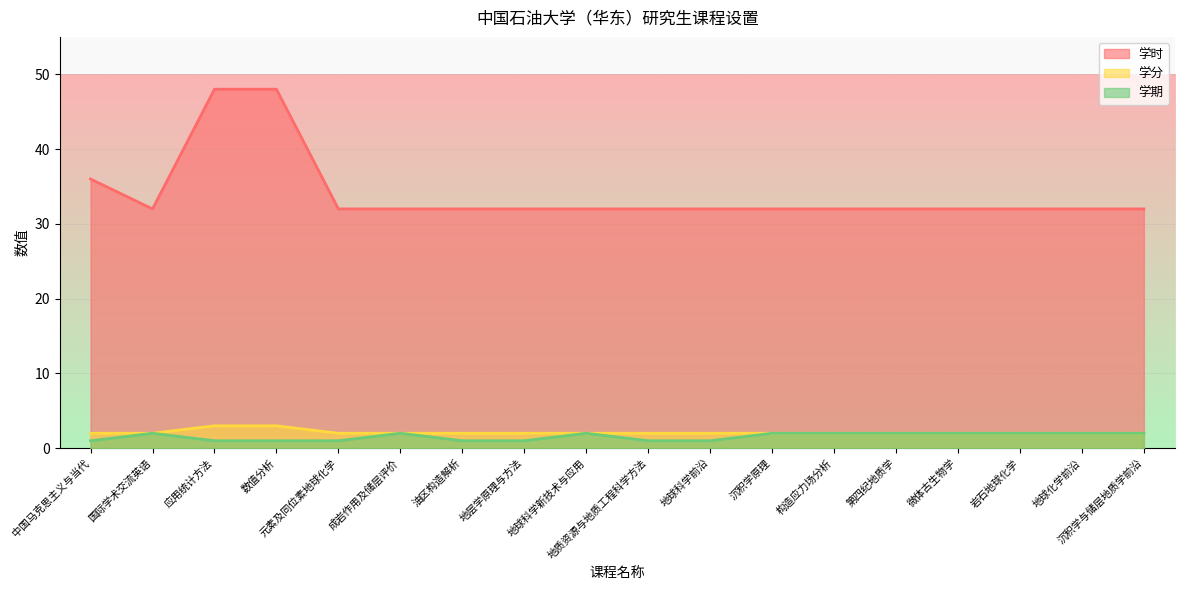

True or false: 学期 and 学分 cross at least once.

False